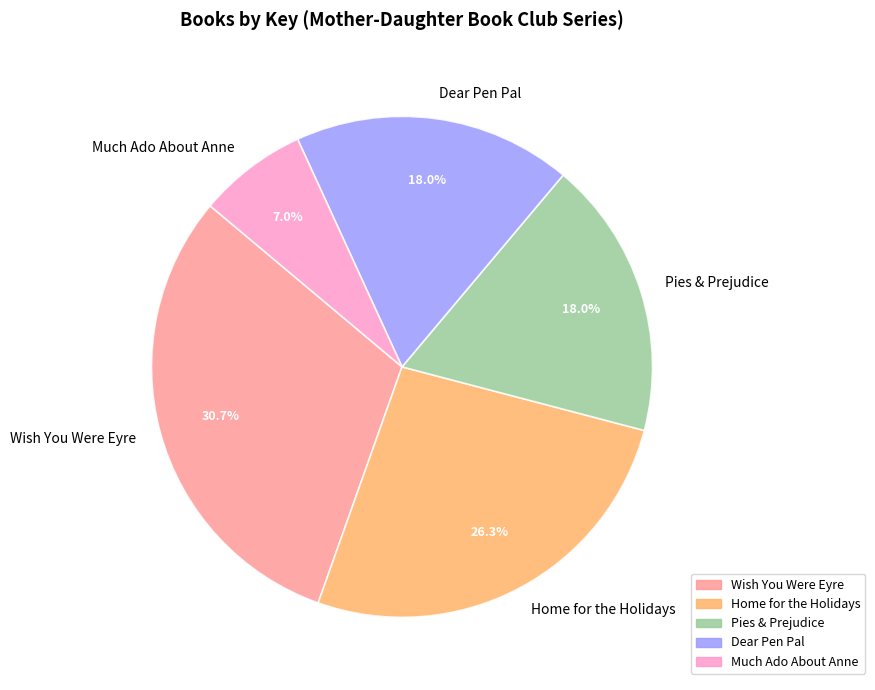

To the nearest percent, what is the combined percentage of Pies & Prejudice and Much Ado About Anne?

25%